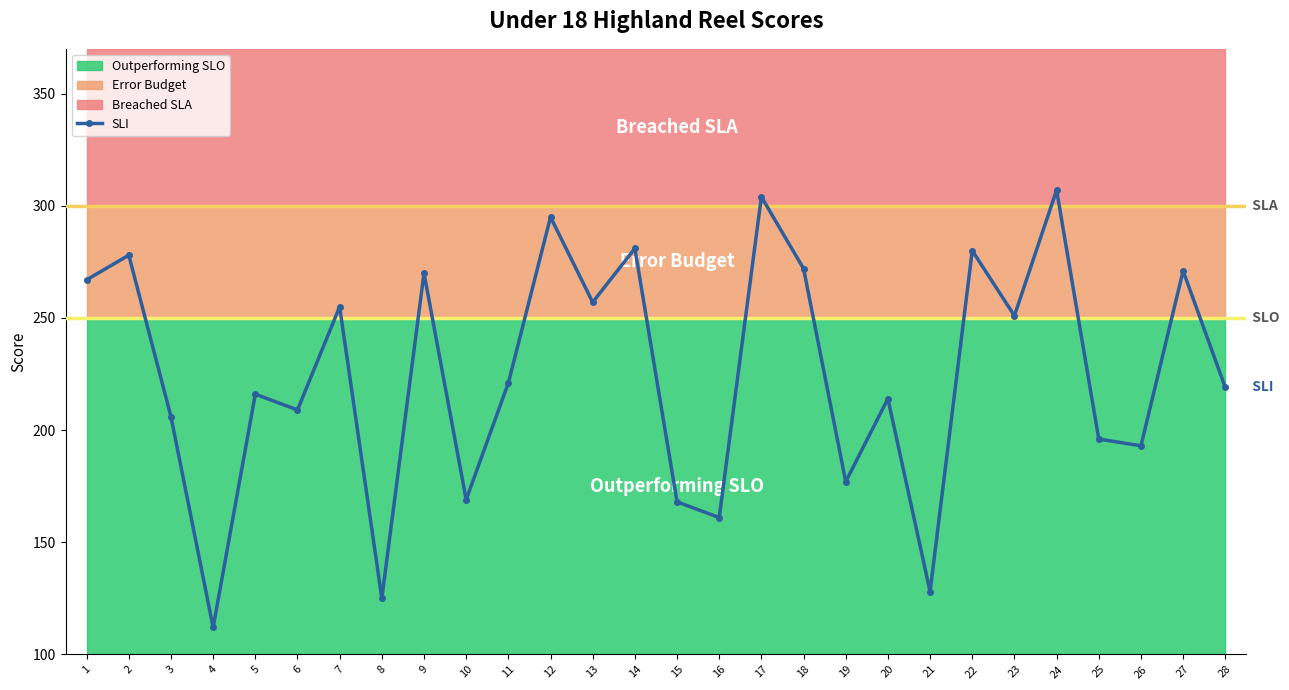

What is the ratio of the value at 1 to the value at 14?

1.0